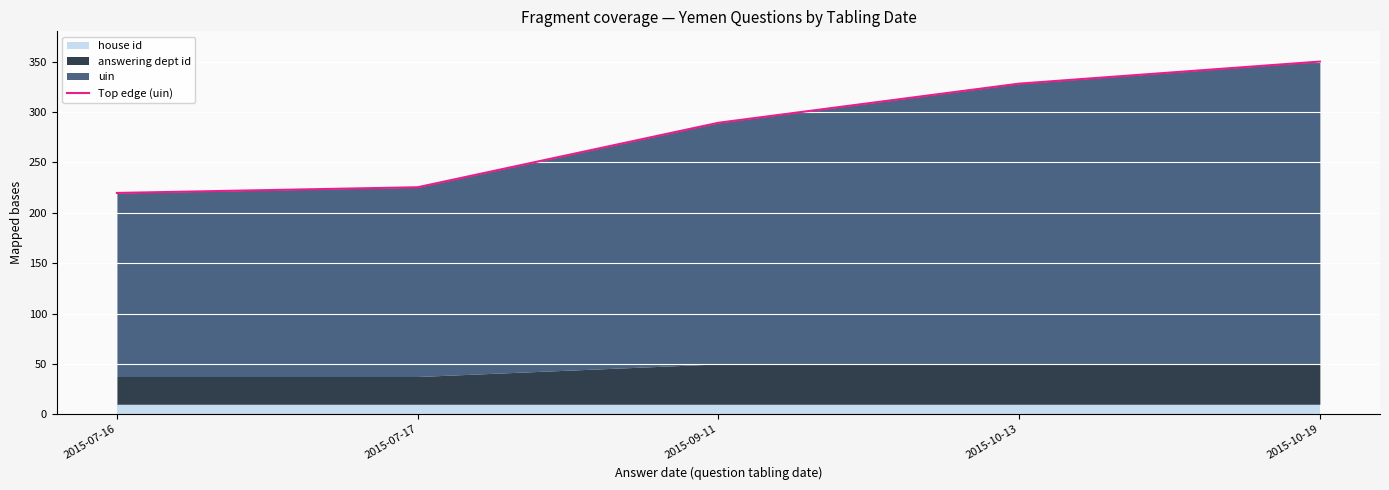

Reading left to right, list all the values displayed in this chart.

219.6	225.3	289.3	328.1	350.0